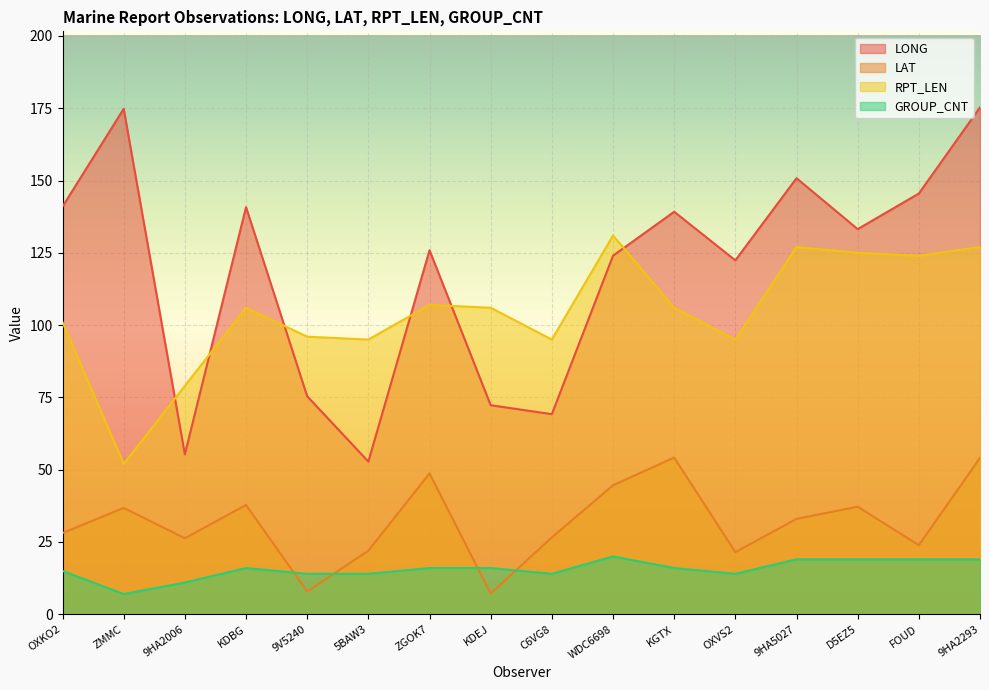

What is the sum of all LAT values?

509.9